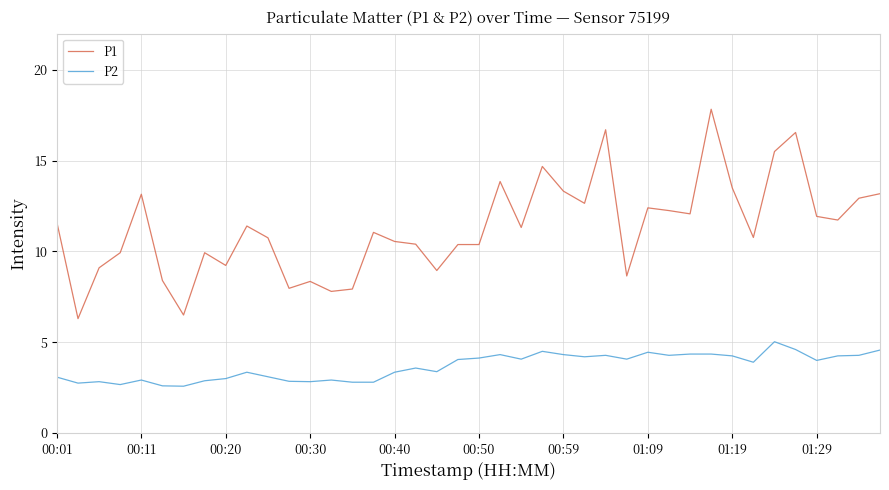

True or false: P2 and P1 cross at least once.

False